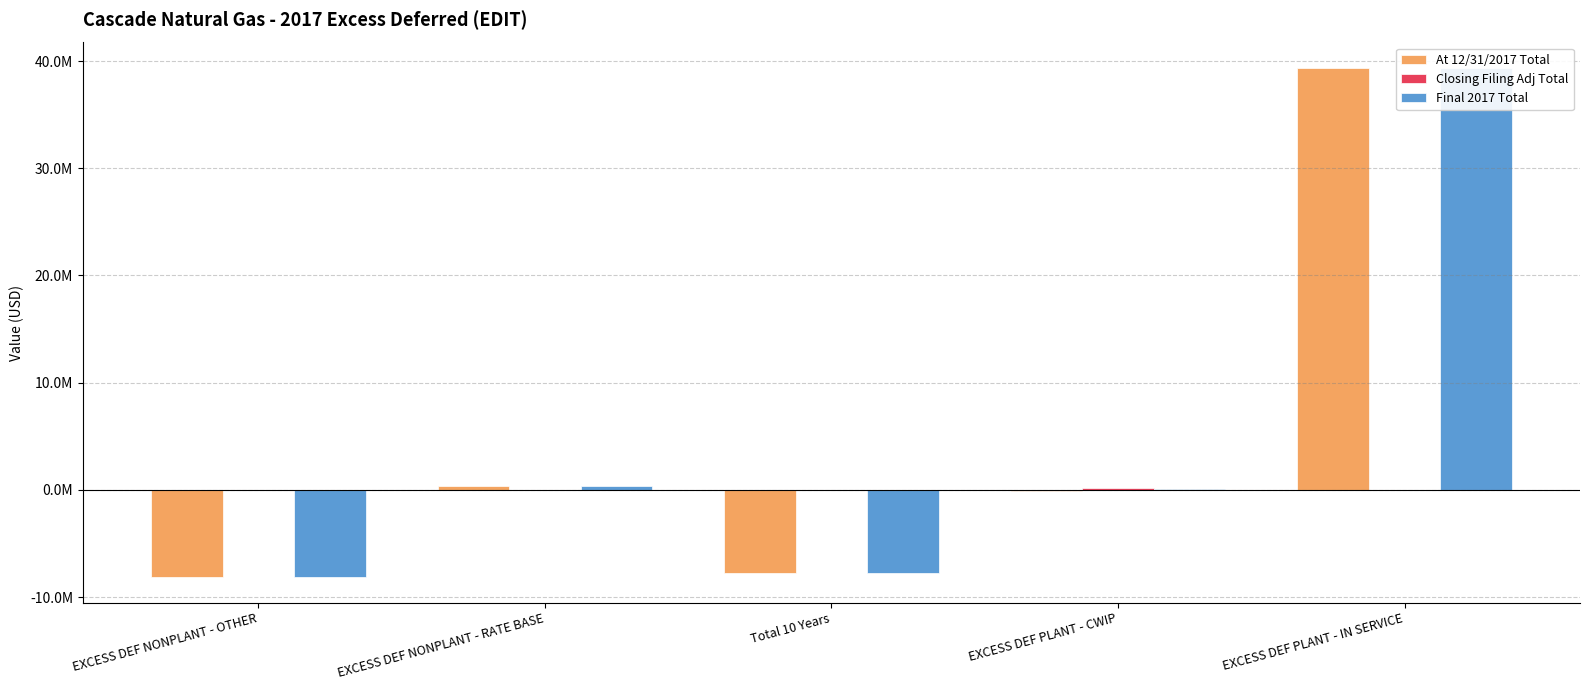

Does the chart contain stacked bars?

No